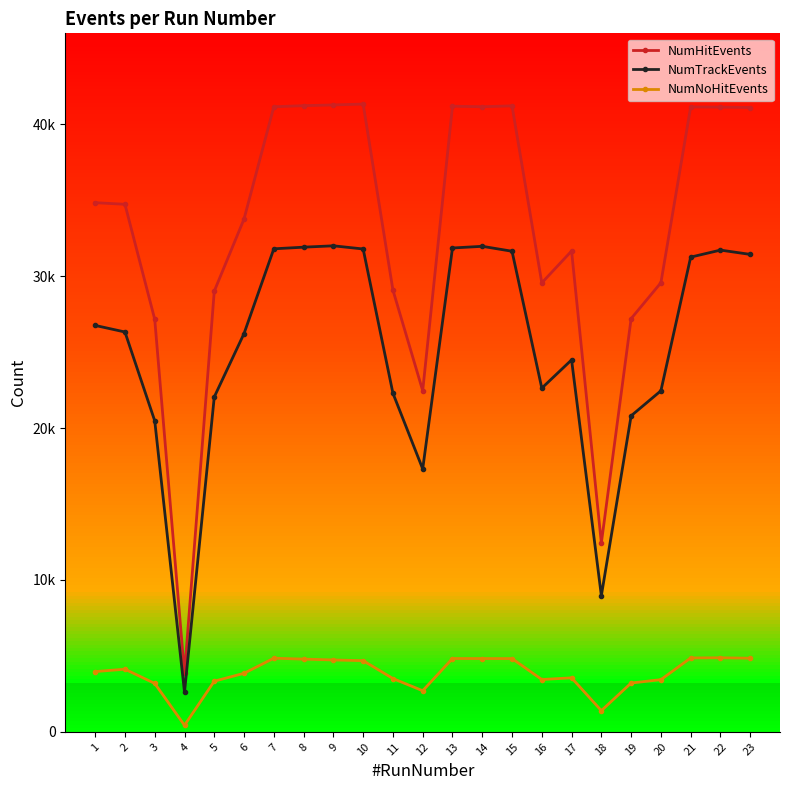

Between 9 and 17, which series saw the biggest shift?

NumHitEvents